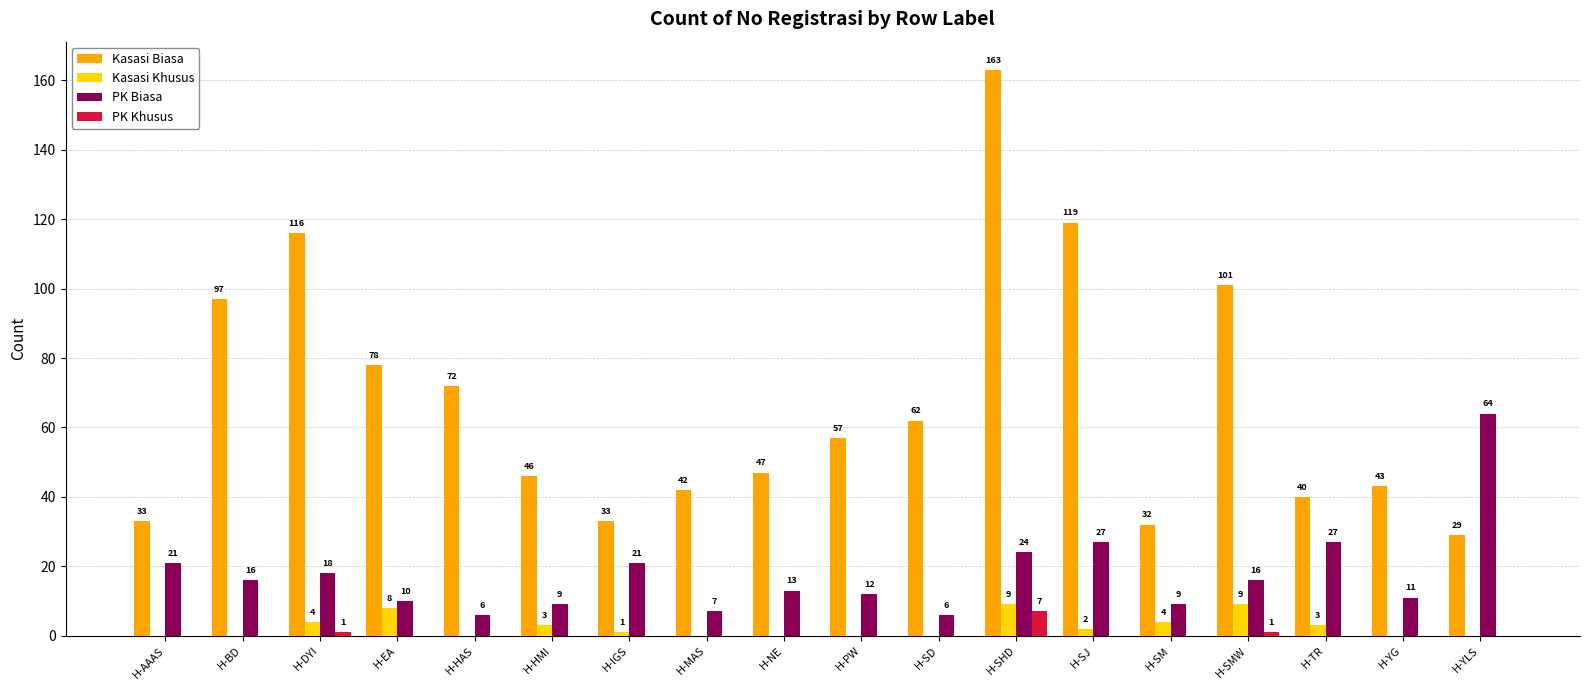

What is the total value across all series at H-MAS?

49